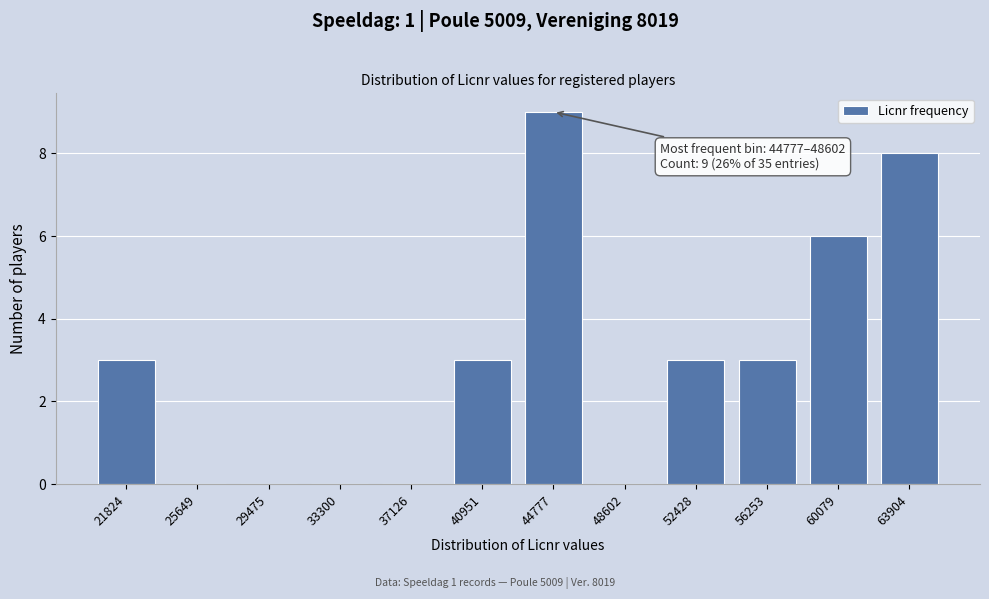

Reading left to right, what are all the values shown in this chart?

21824=3	25649=0	29475=0	33300=0	37126=0	40951=3	44777=9	48602=0	52428=3	56253=3	60079=6	63904=8